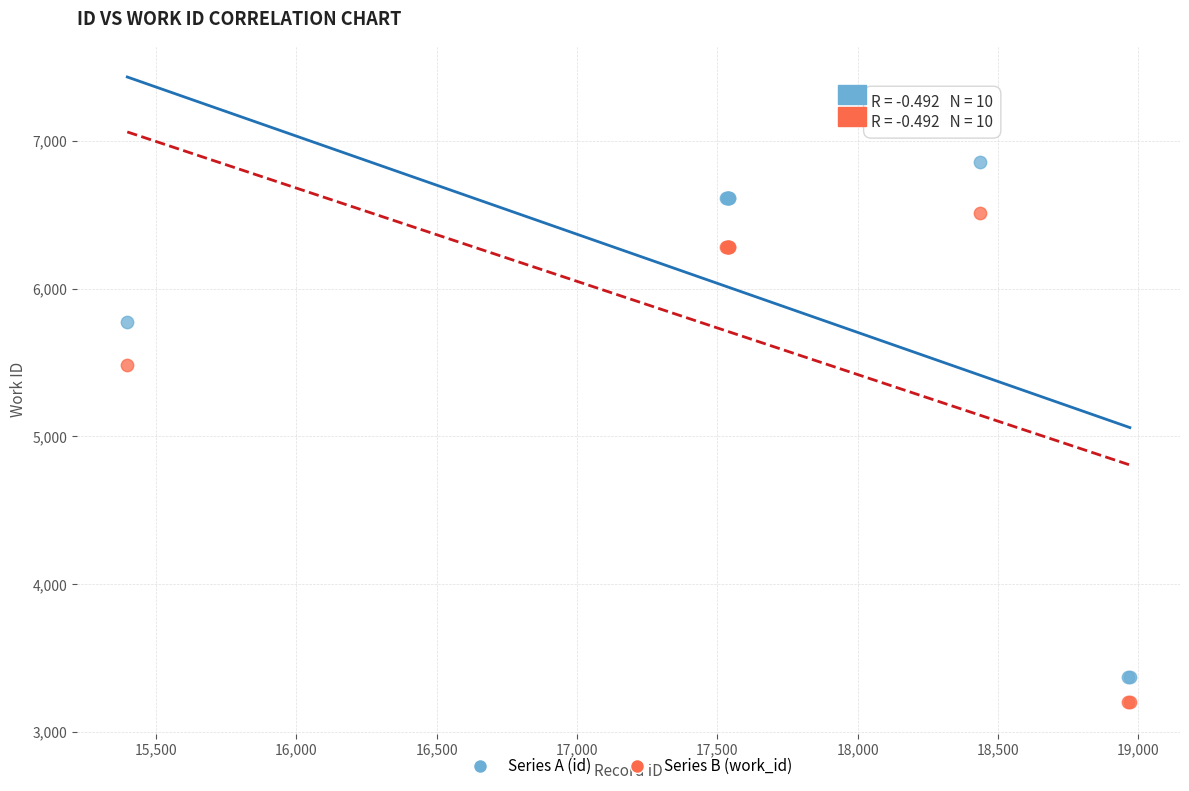

Which series contains the lowest Y value?

Series B (work_id)